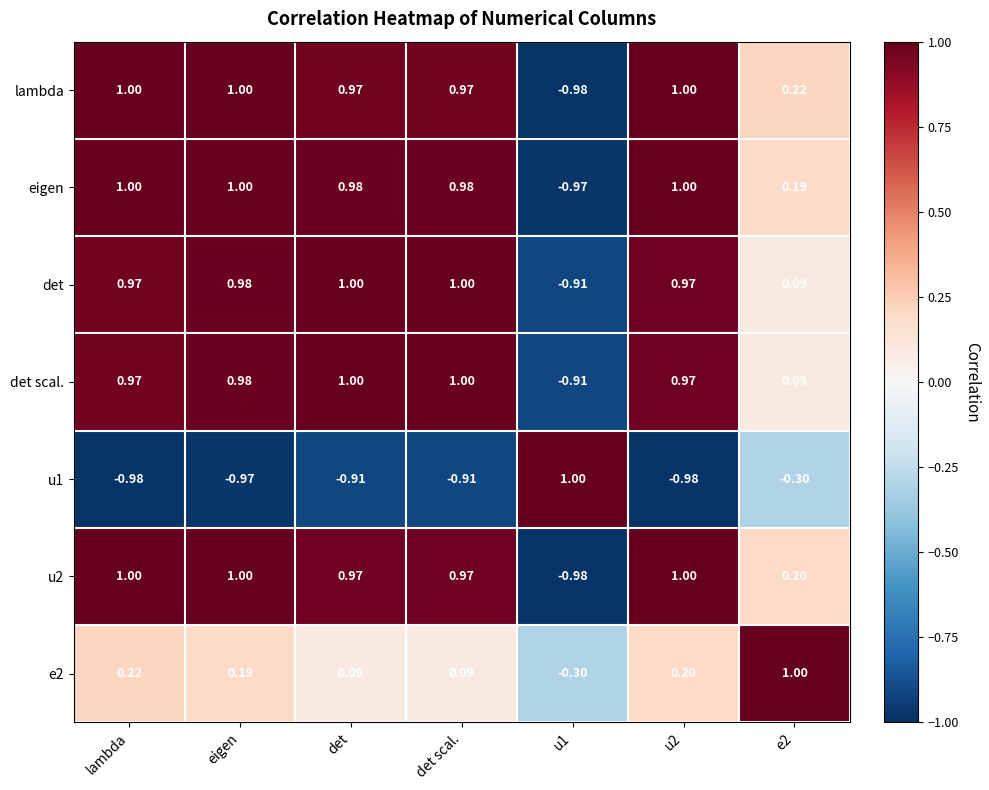

At which label does eigen first exceed 0?

lambda